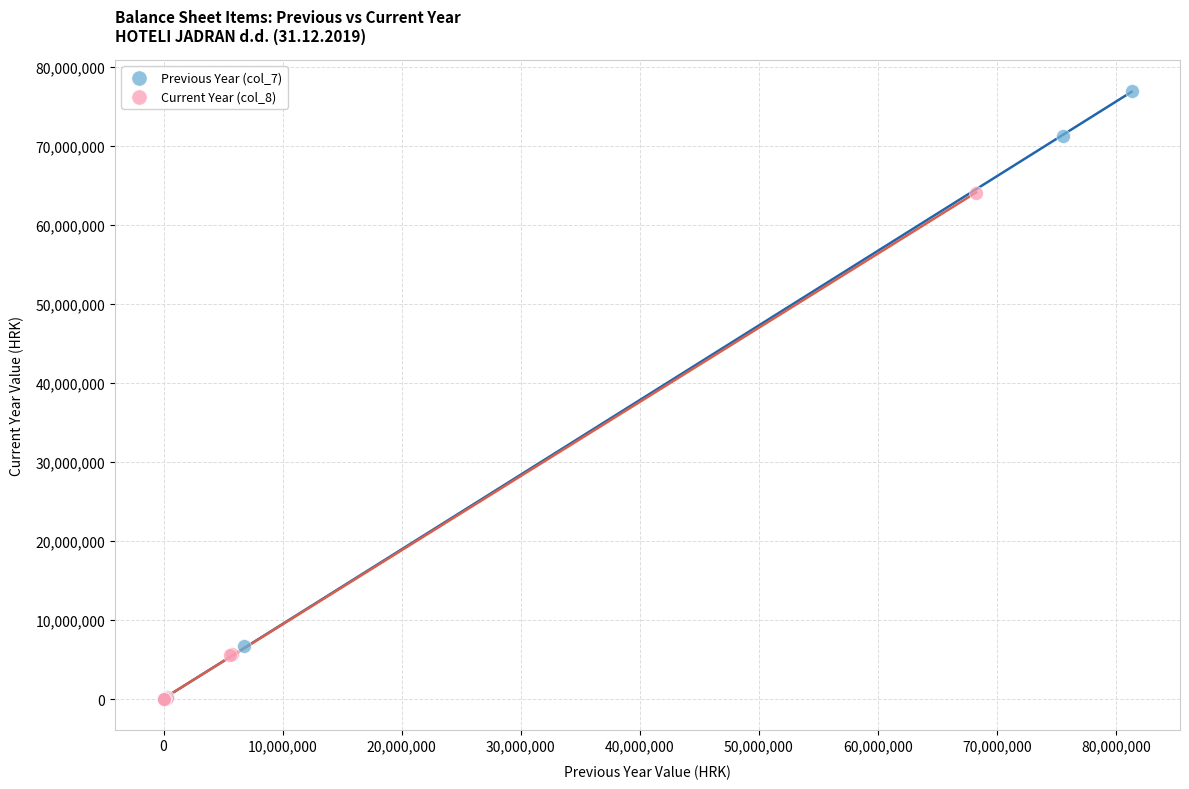

Which series contains the highest Y value?

Previous Year (col_7)